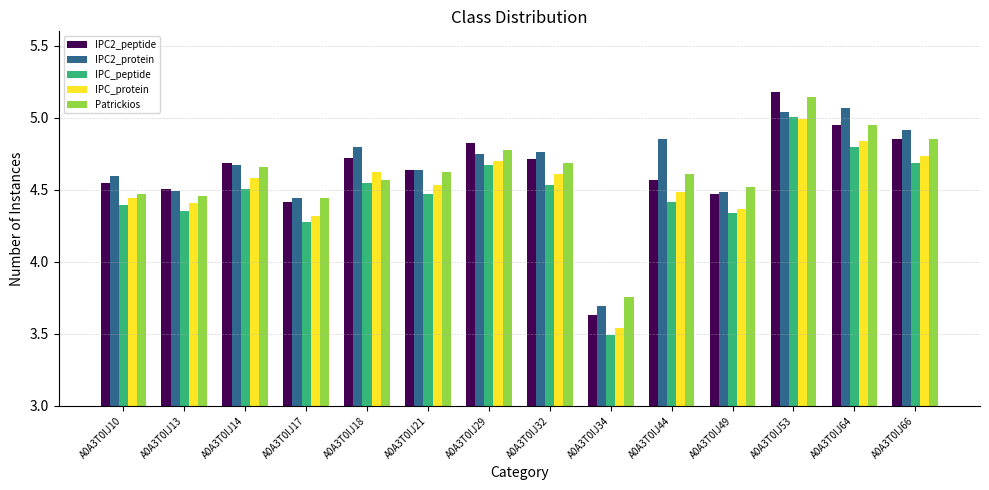

What is the total value across all series at A0A3T0IJ14?

23.1